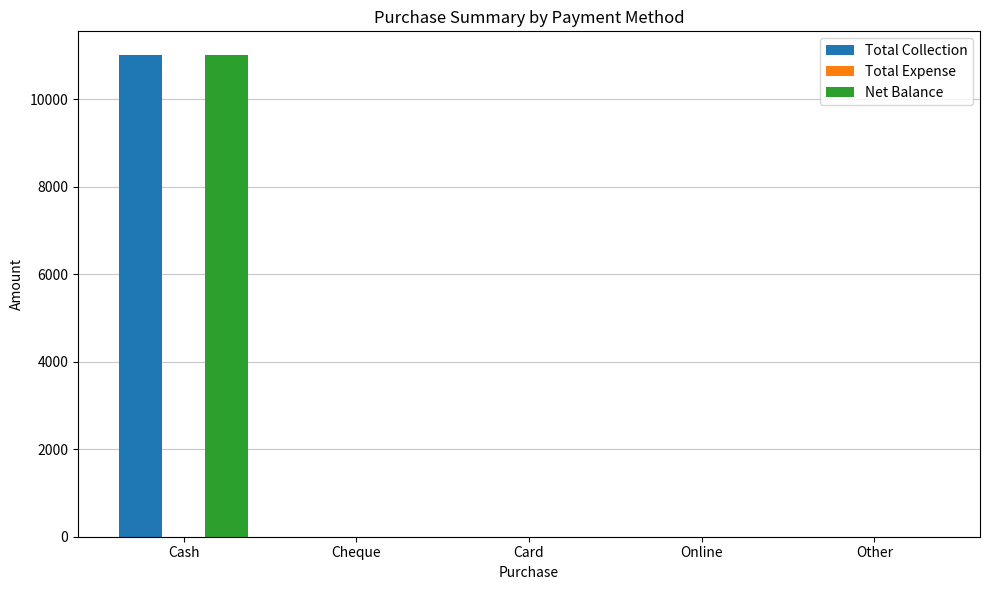

What is the sum of all Net Balance values?

11000